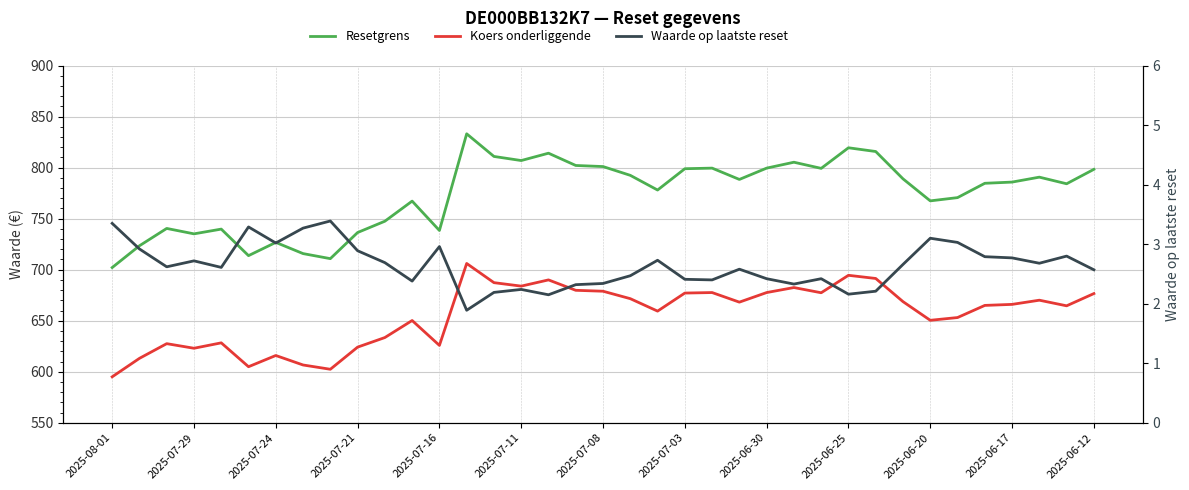

What is the difference between the maximum and minimum values in the Waarde op laatste reset series?

1.5